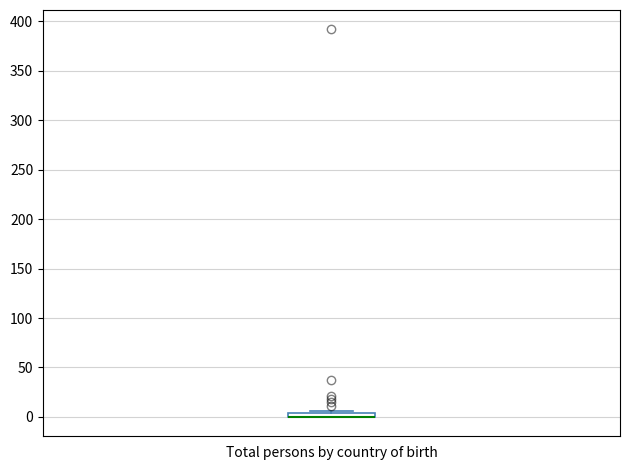

Where is the upper edge of the box for Total persons by country of birth on the y-axis? The values are not printed on the chart, so give them approximately, as read against the axis.

5